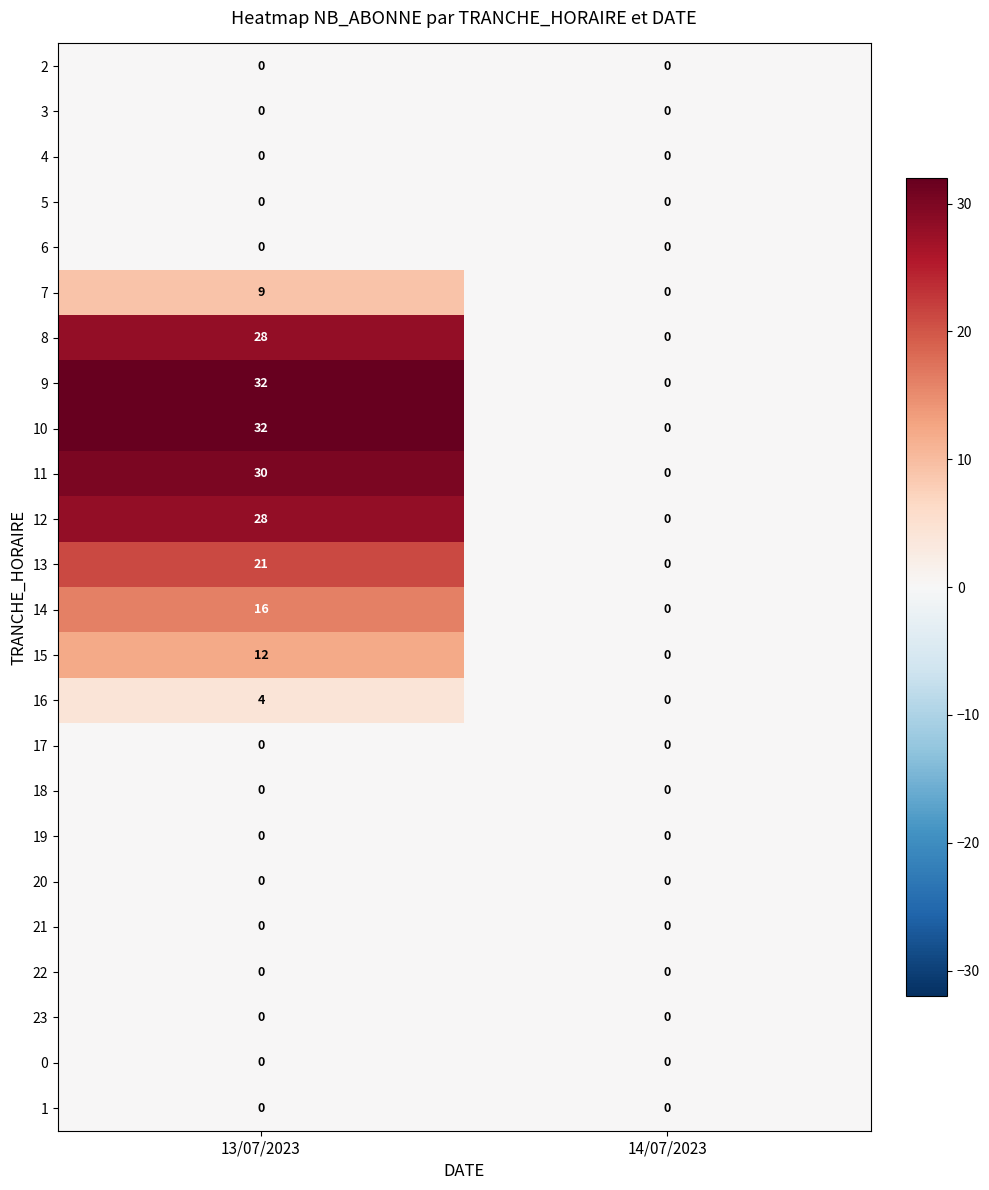

What is the greatest value displayed?

32